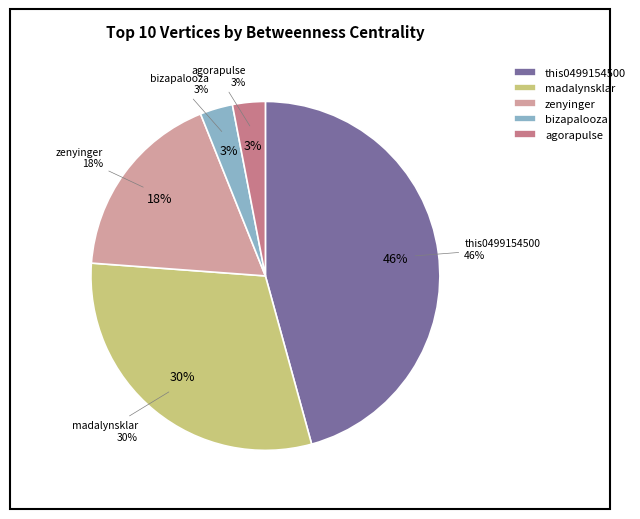

To the nearest percent, what is the difference between the largest and smallest slice percentages?

43%